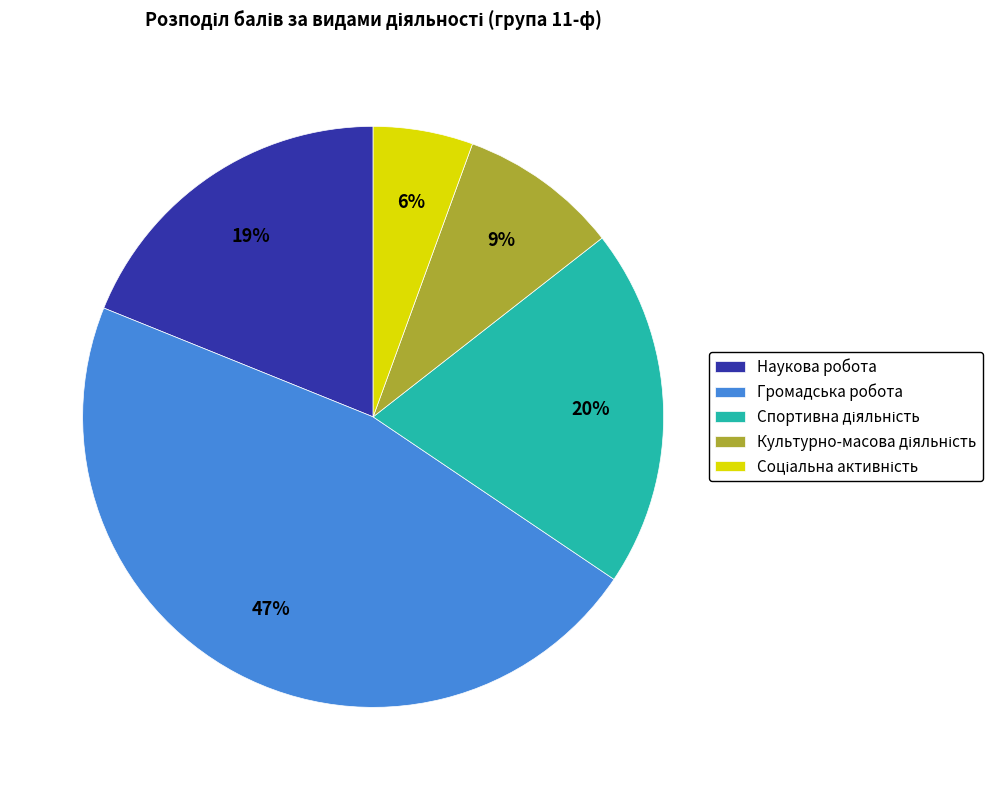

Which slice is the largest?

Громадська робота